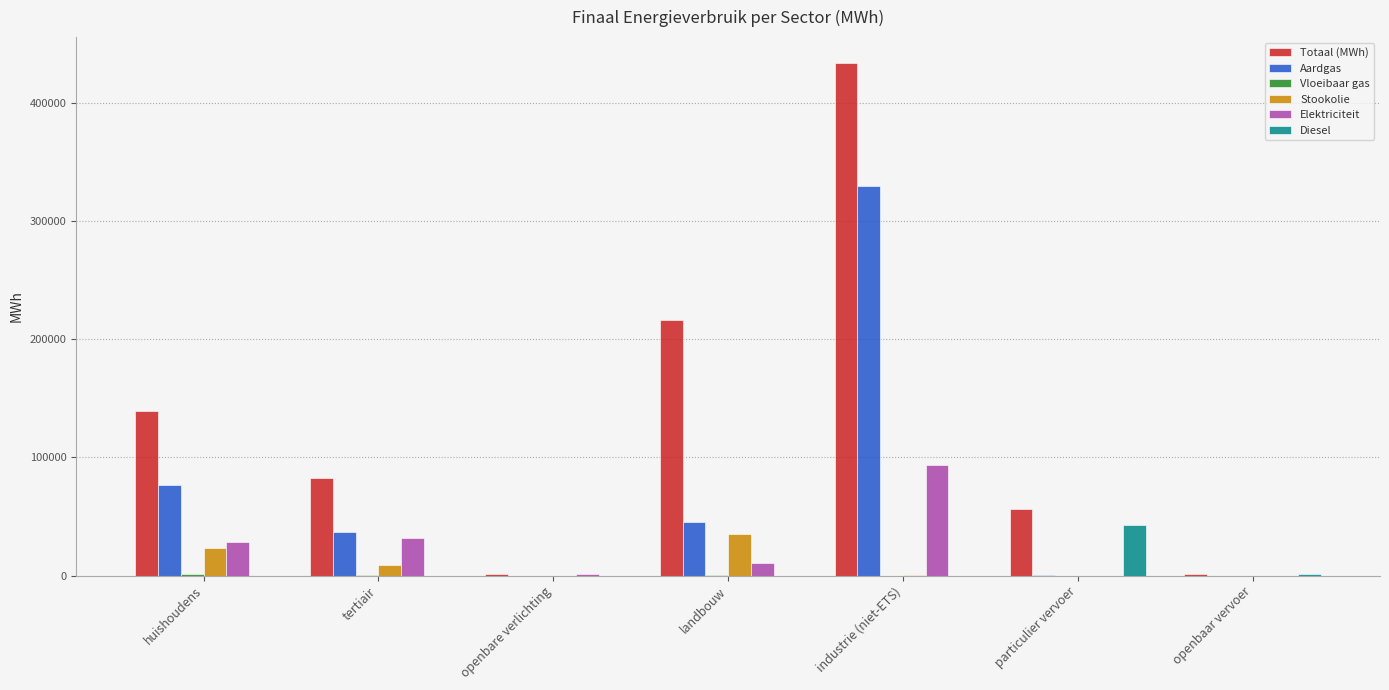

Which series changed the most between particulier vervoer and openbaar vervoer?

Totaal (MWh)